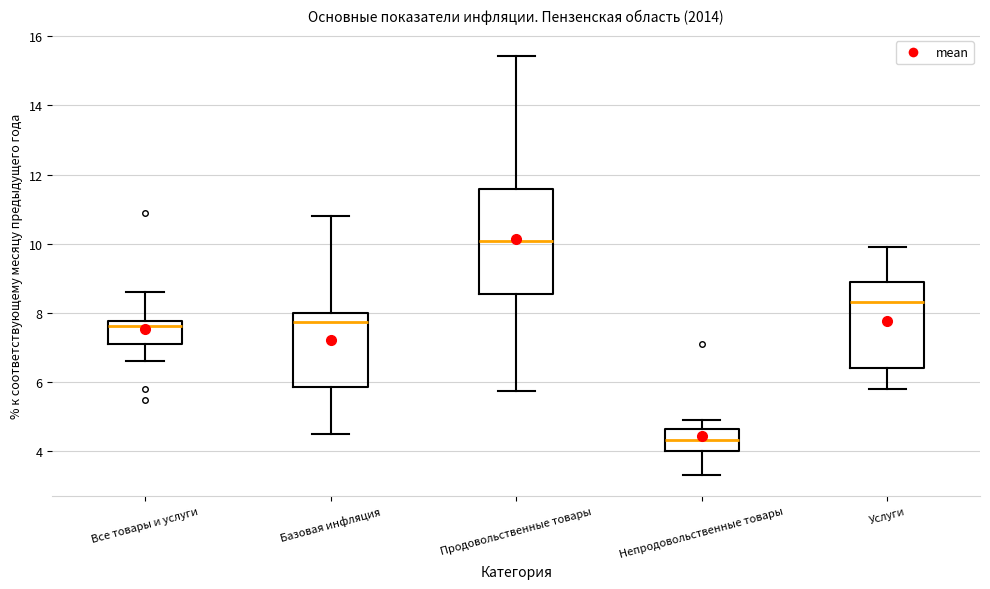

Where does the upper whisker of the box for Все товары и услуги end on the y-axis? The values are not printed on the chart, so give them approximately, as read against the axis.

8.6